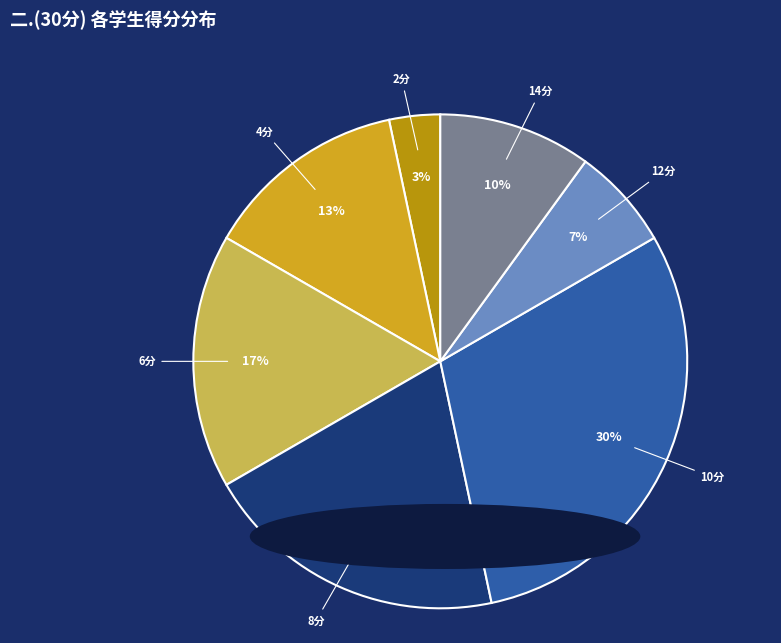

Rank the categories by value from highest to lowest.

10分, 8分, 6分, 4分, 14分, 12分, 2分